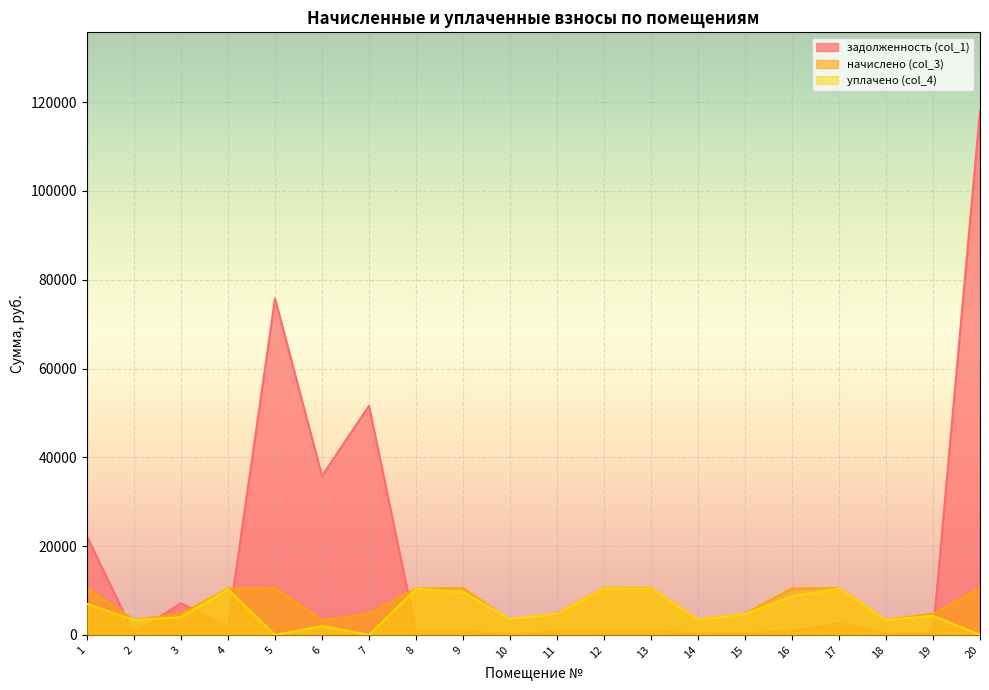

Reading left to right, list all the values displayed in this chart.

задолженность (col_1): 1=22117.3	2=278.8	3=7163.9	4=1734.0	5=75800.7	6=35789.9	7=51618.9	8=870.4	9=878.5	10=0.0	11=793.0	12=881.2	13=878.7	14=286.0	15=395.8	16=870.3	17=2641.2	18=281.0	19=396.7	20=118033.0
начислено (col_3): 1=10599.0	2=3345.2	3=4709.8	4=10393.3	5=10596.8	6=3299.0	7=4775.8	8=10445.0	9=10541.9	10=3314.4	11=4758.1	12=10574.9	13=10544.0	14=3432.1	15=4749.4	16=10443.8	17=10541.9	18=3371.6	19=4760.3	20=10489.8
уплачено (col_4): 1=7000.0	2=3321.5	3=4000.0	4=10254.9	5=0.0	6=2000.0	7=0.0	8=10371.0	9=9663.4	10=3567.1	11=4724.4	12=10499.9	13=10469.3	14=3421.8	15=4715.7	16=8703.6	17=10484.3	18=3347.7	19=4296.1	20=0.0